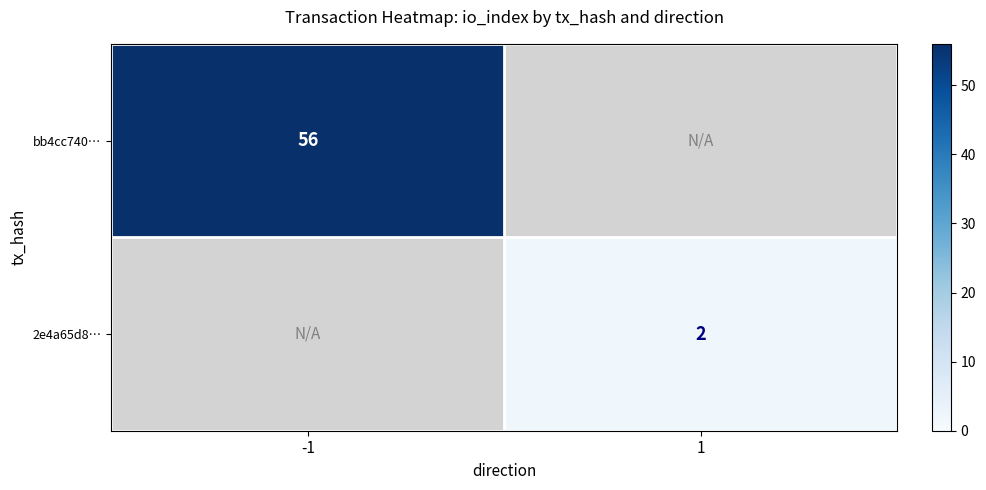

The value of 2e4a65d8… at 1 is 1. True or false?

False